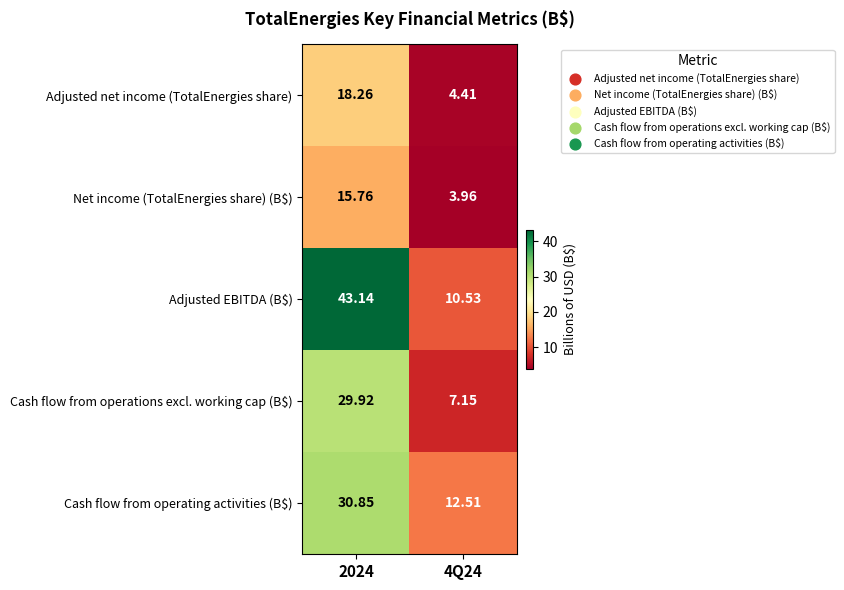

Which series has the largest total across all categories?

Adjusted EBITDA (B$)